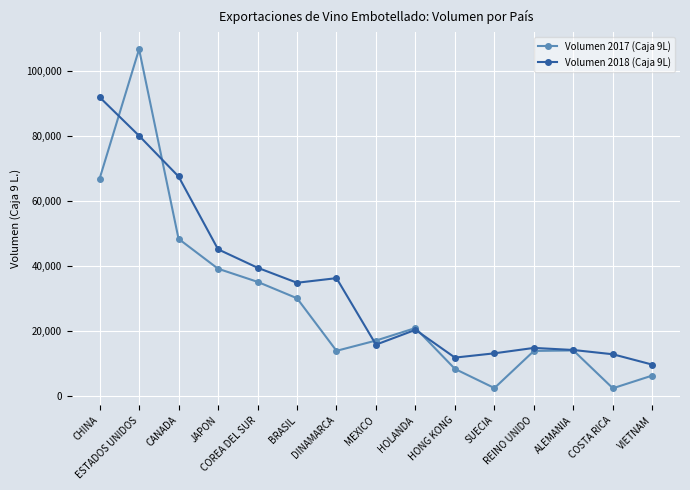

Which series has the largest range (max minus min)?

Volumen 2017 (Caja 9L)